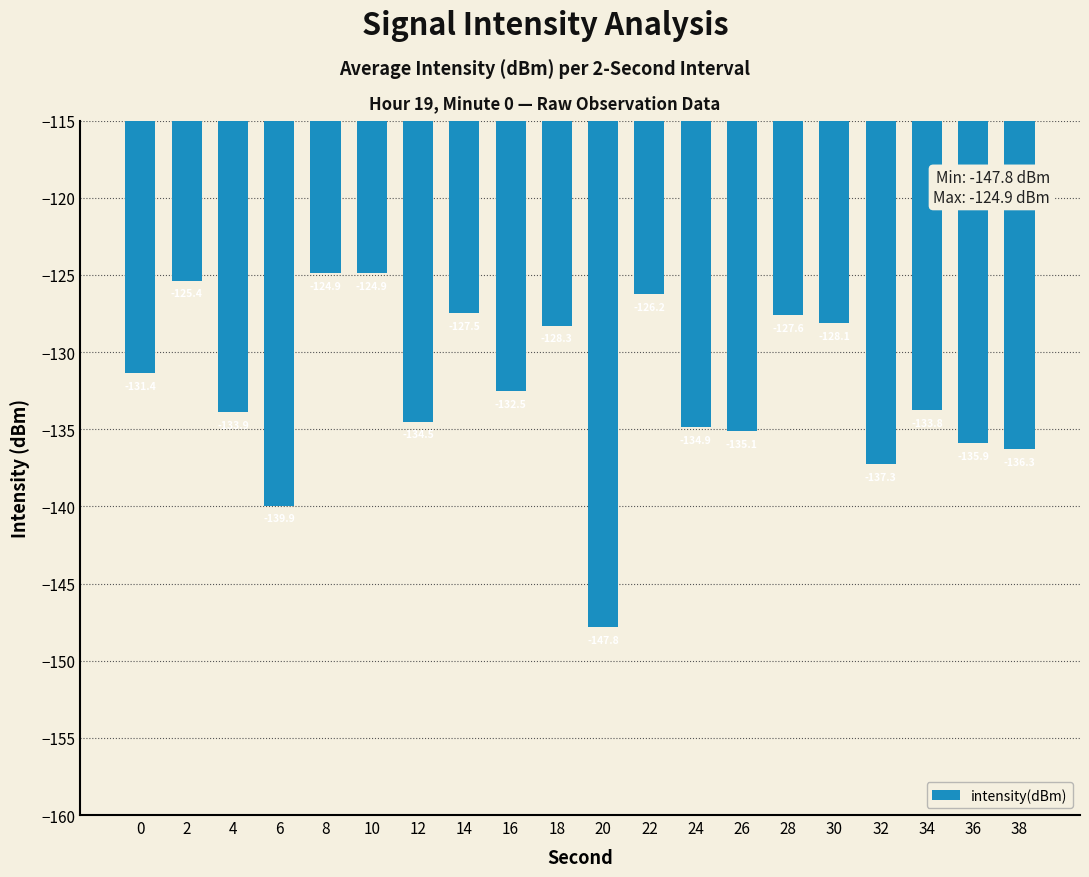

Reading left to right, list all the values displayed in this chart.

0=-131.4	2=-125.4	4=-133.9	6=-139.9	8=-124.9	10=-124.9	12=-134.5	14=-127.5	16=-132.5	18=-128.3	20=-147.8	22=-126.2	24=-134.9	26=-135.1	28=-127.6	30=-128.1	32=-137.3	34=-133.8	36=-135.9	38=-136.3